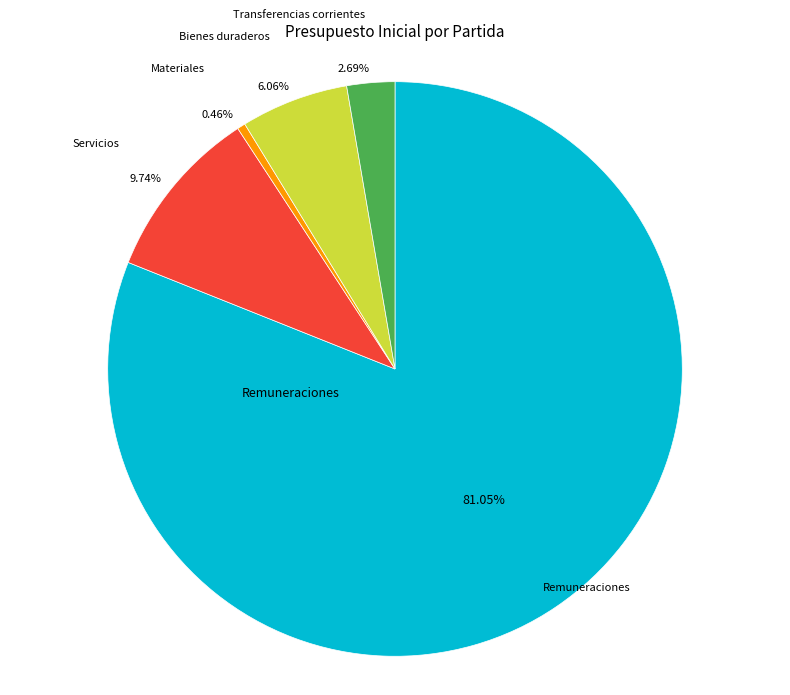

Is there a majority slice in this chart?

Yes